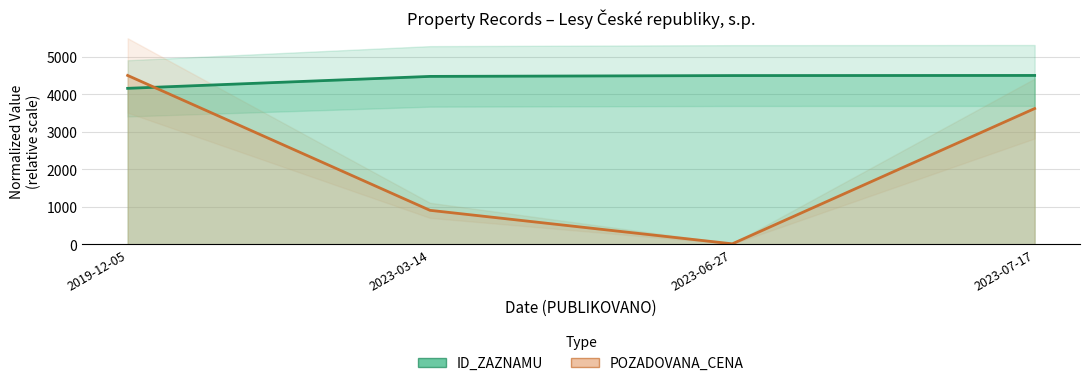

True or false: ID_ZAZNAMU has more than 2 interior local peaks.

False